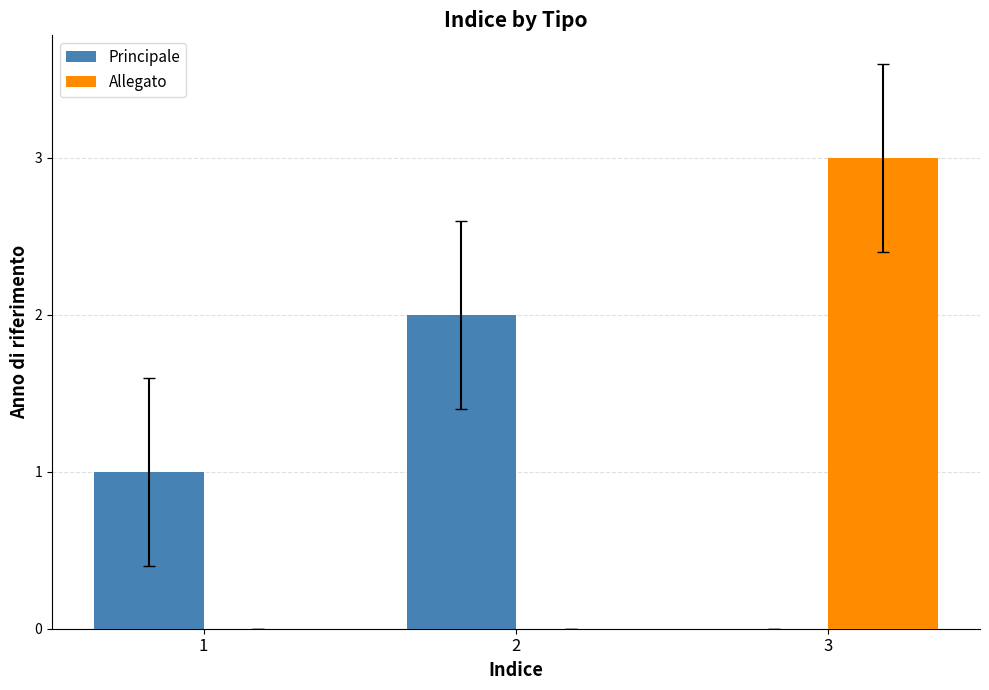

At which category does the chart reach its peak across all series?

3